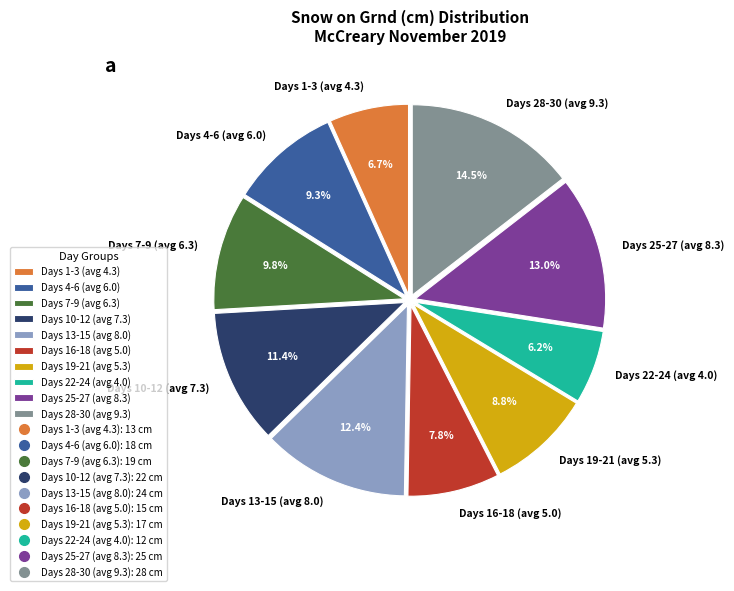

To the nearest percent, what is the difference between the largest and smallest slice percentages?

8%